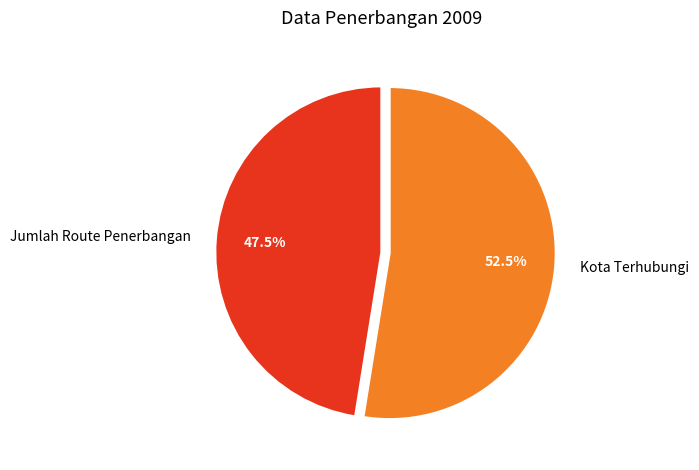

Is it true that Jumlah Route Penerbangan is 59% of the pie?

False